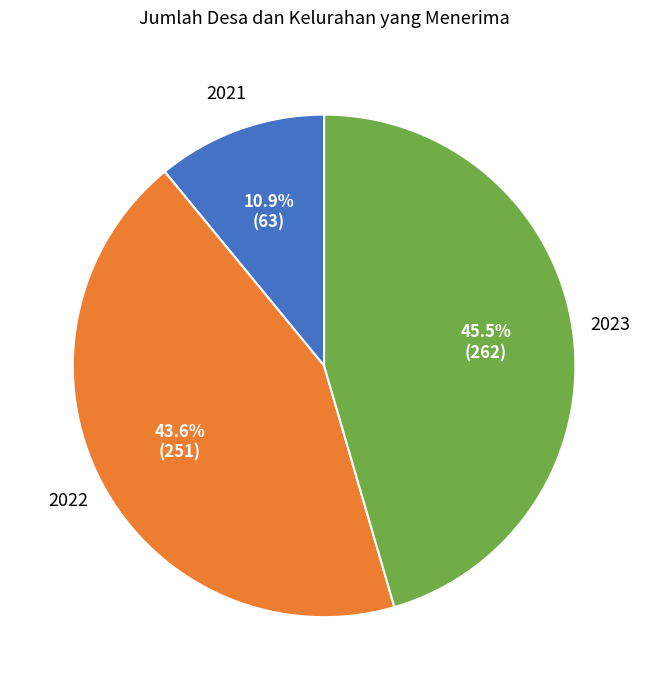

Is there a majority slice in this chart?

No